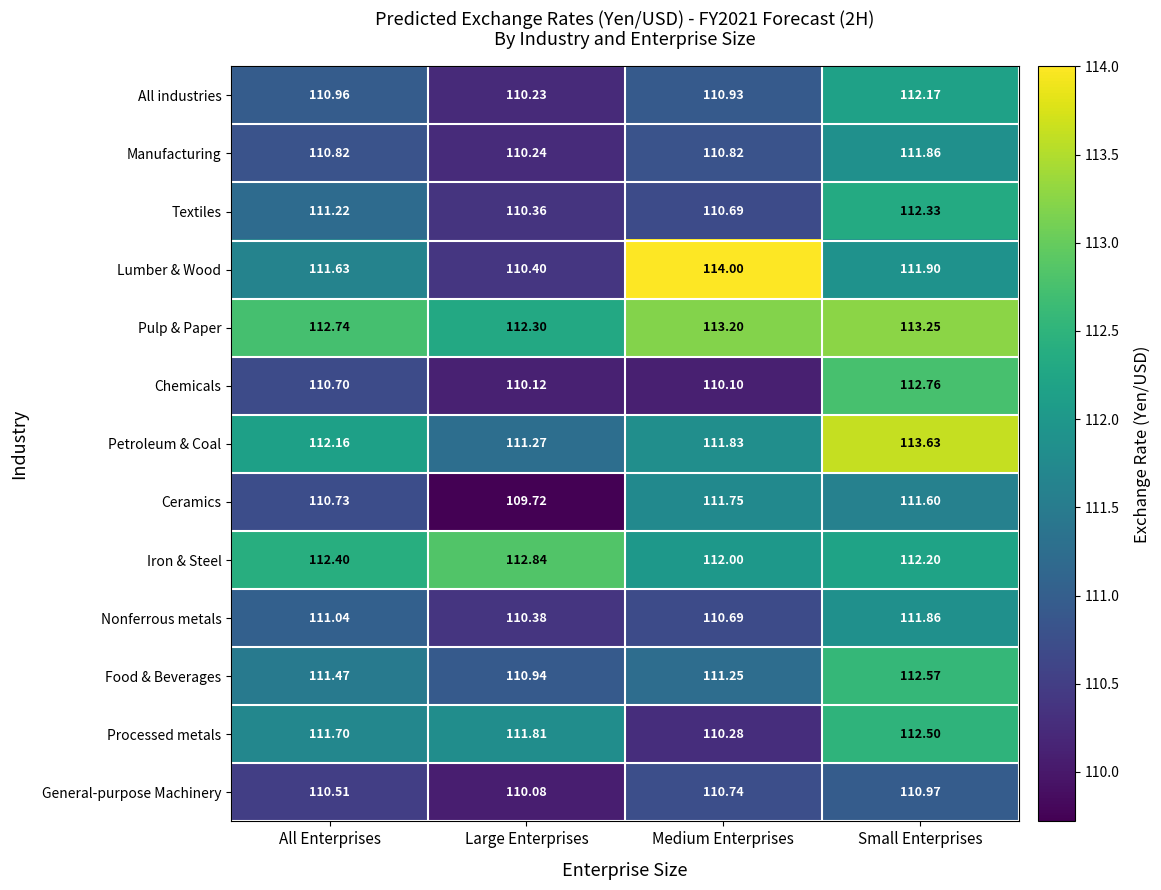

Which series has the largest total across all categories?

Pulp & Paper